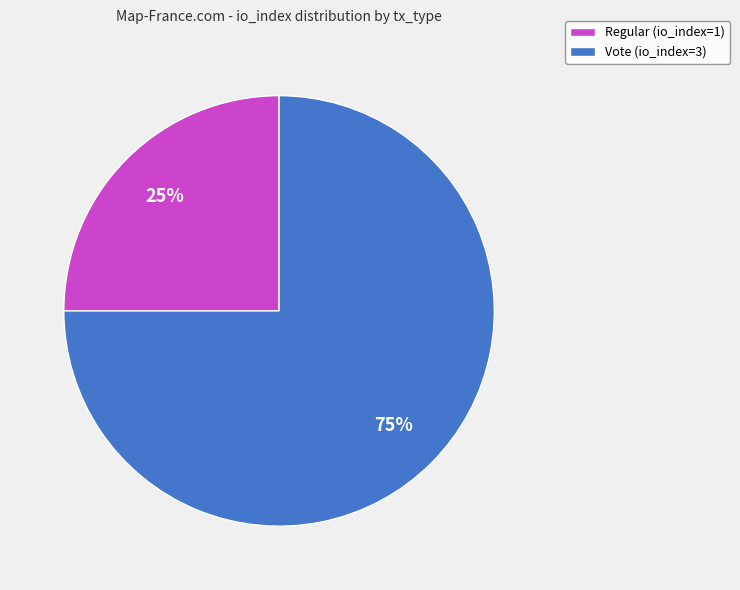

Do Regular (io_index=1) and Vote (io_index=3) together represent more than half of the pie?

Yes